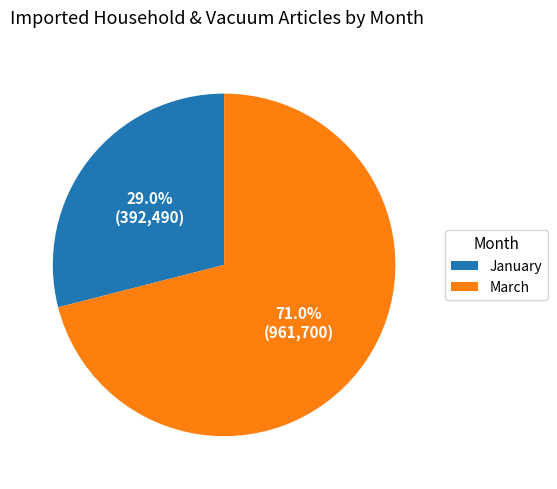

What portion of the pie excludes January?

71.0%